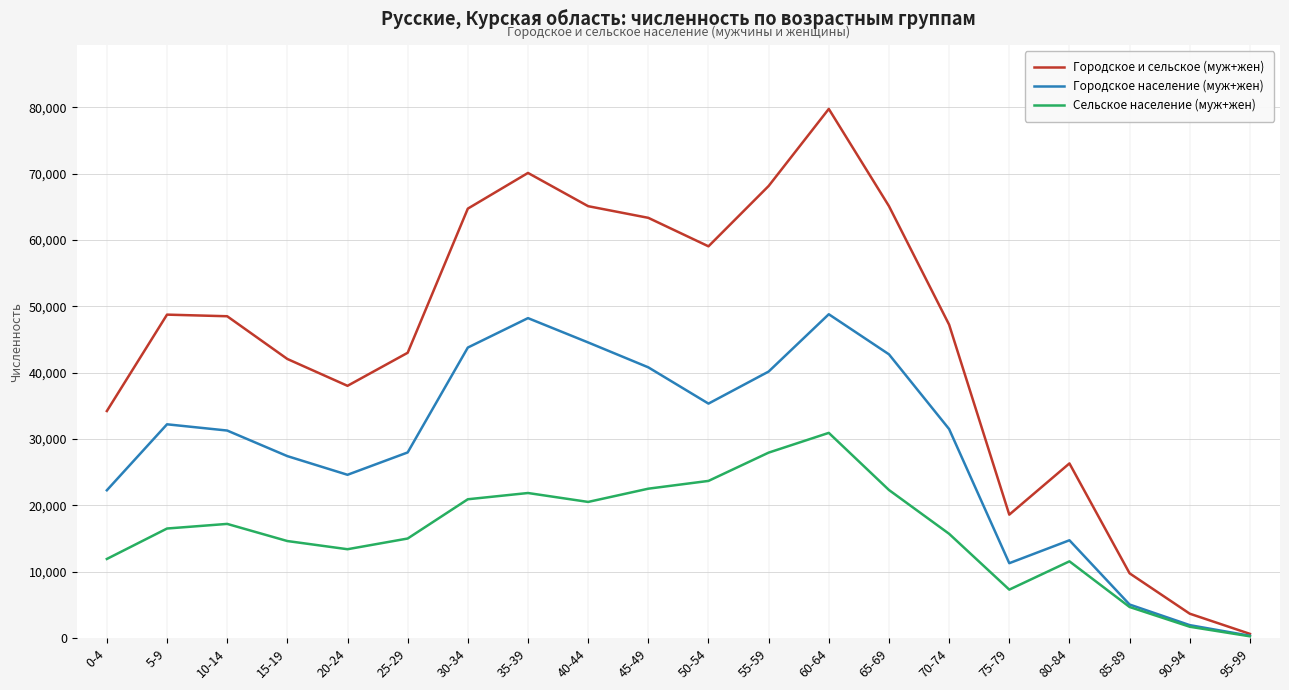

At which category is the sum across all series the highest?

60-64